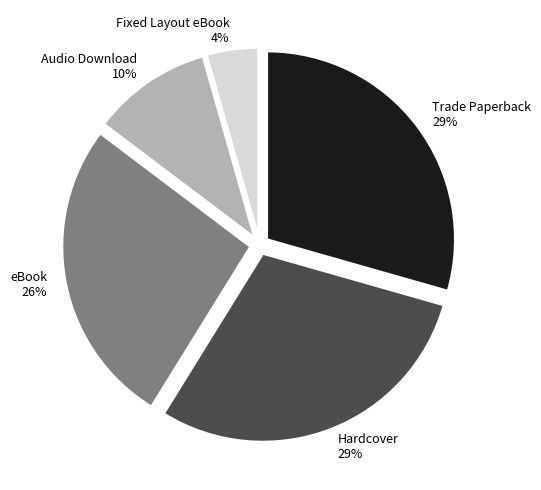

To the nearest percent, what is the difference between the Audio Download and Hardcover slice percentages?

19%